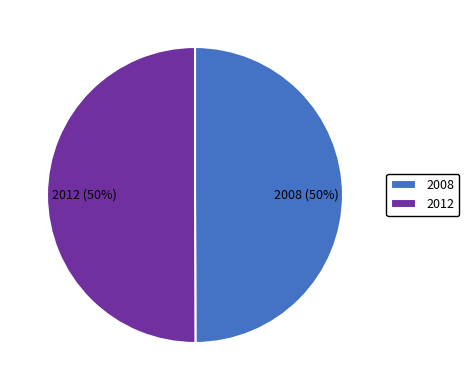

How many segments does this pie chart have?

2